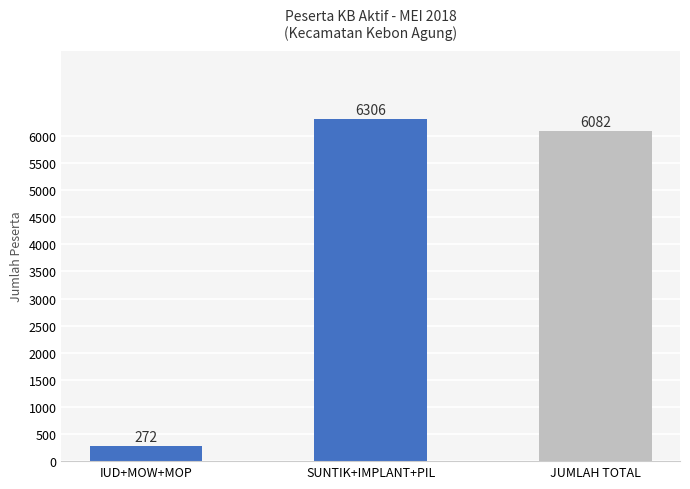

Reading right to left, transcribe all the data shown in this chart.

JUMLAH TOTAL=6082	SUNTIK+IMPLANT+PIL=6306	IUD+MOW+MOP=272